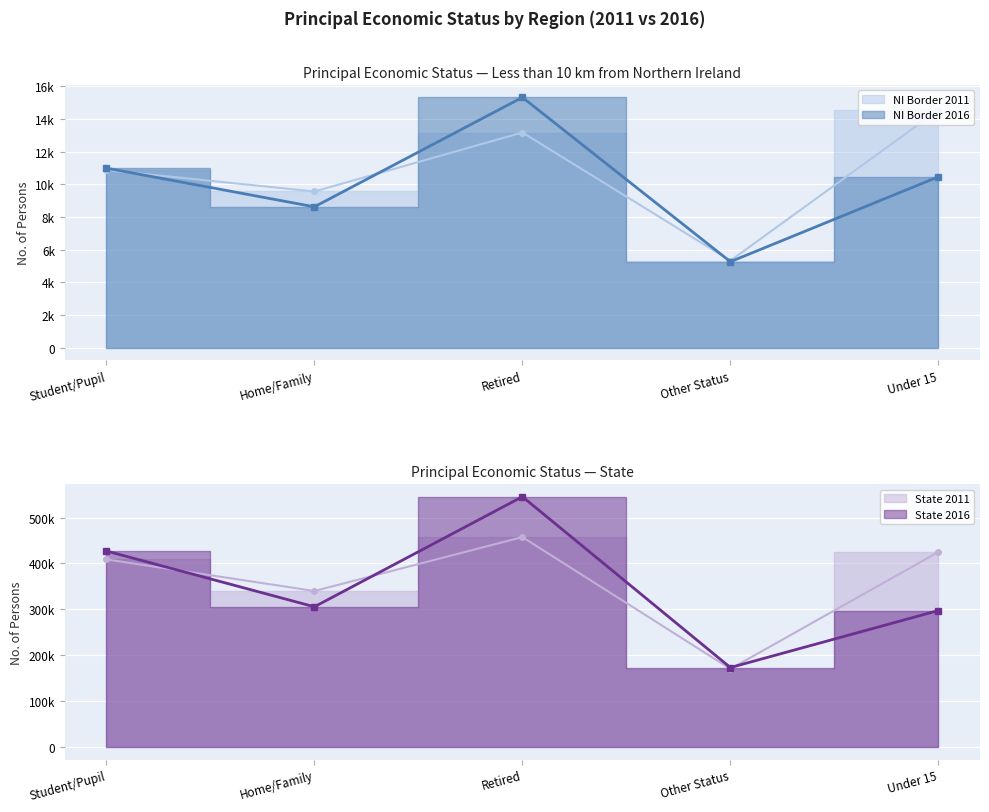

At which category is the sum across all series the highest?

Retired